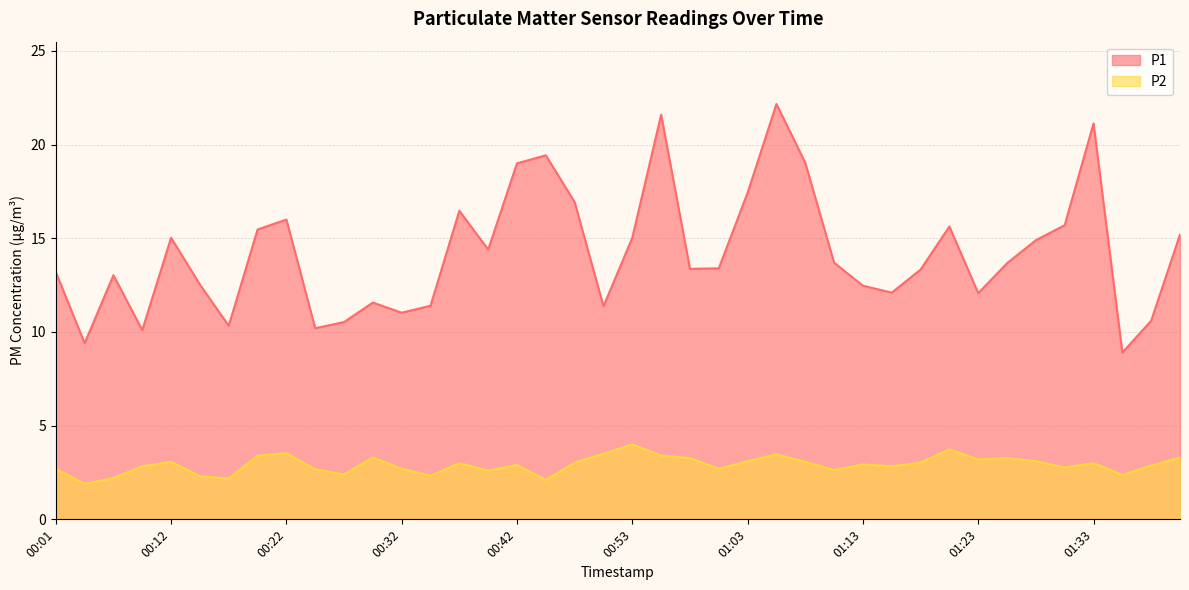

Reading left to right, what are all the values shown in this chart?

P1: 00:01=13.2	00:04=9.4	00:06=13.0	00:09=10.1	00:12=15.0	00:14=12.5	00:17=10.3	00:19=15.5	00:22=16.0	00:24=10.2	00:27=10.5	00:29=11.6	00:32=11.0	00:34=11.4	00:37=16.5	00:39=14.4	00:42=19.0	00:45=19.4	00:47=16.9	00:50=11.4	00:53=15.0	00:55=21.6	00:58=13.4	01:00=13.4	01:03=17.4	01:05=22.2	01:08=19.0	01:10=13.7	01:13=12.5	01:15=12.1	01:18=13.3	01:20=15.6	01:23=12.1	01:25=13.7	01:28=14.9	01:30=15.7	01:33=21.1	01:35=8.9	01:38=10.6	01:40=15.2
P2: 00:01=2.7	00:04=1.9	00:06=2.2	00:09=2.8	00:12=3.1	00:14=2.3	00:17=2.2	00:19=3.4	00:22=3.5	00:24=2.7	00:27=2.4	00:29=3.3	00:32=2.7	00:34=2.3	00:37=3.0	00:39=2.6	00:42=2.9	00:45=2.1	00:47=3.0	00:50=3.5	00:53=4.0	00:55=3.4	00:58=3.3	01:00=2.7	01:03=3.1	01:05=3.5	01:08=3.1	01:10=2.6	01:13=2.9	01:15=2.8	01:18=3.0	01:20=3.7	01:23=3.2	01:25=3.3	01:28=3.1	01:30=2.8	01:33=3.0	01:35=2.4	01:38=2.9	01:40=3.3